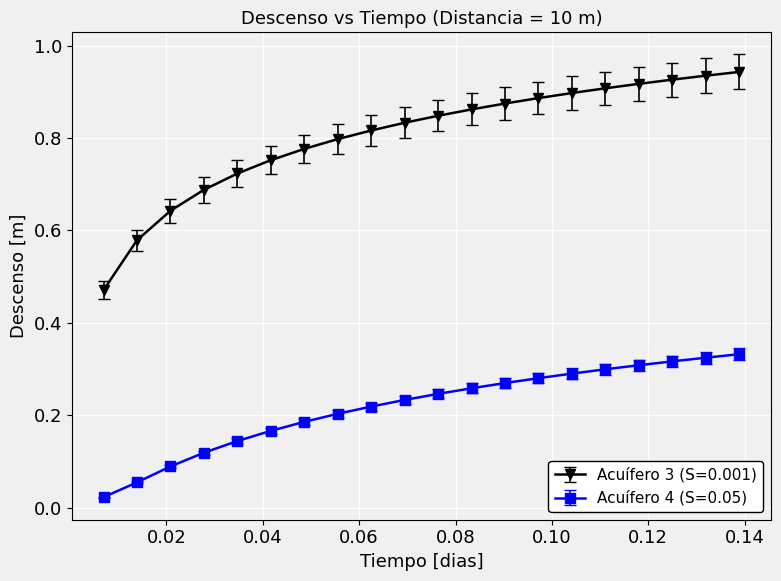

List the series in order of their overall mean, highest first.

Acuífero 3 (S=0.001), Acuífero 4 (S=0.05)